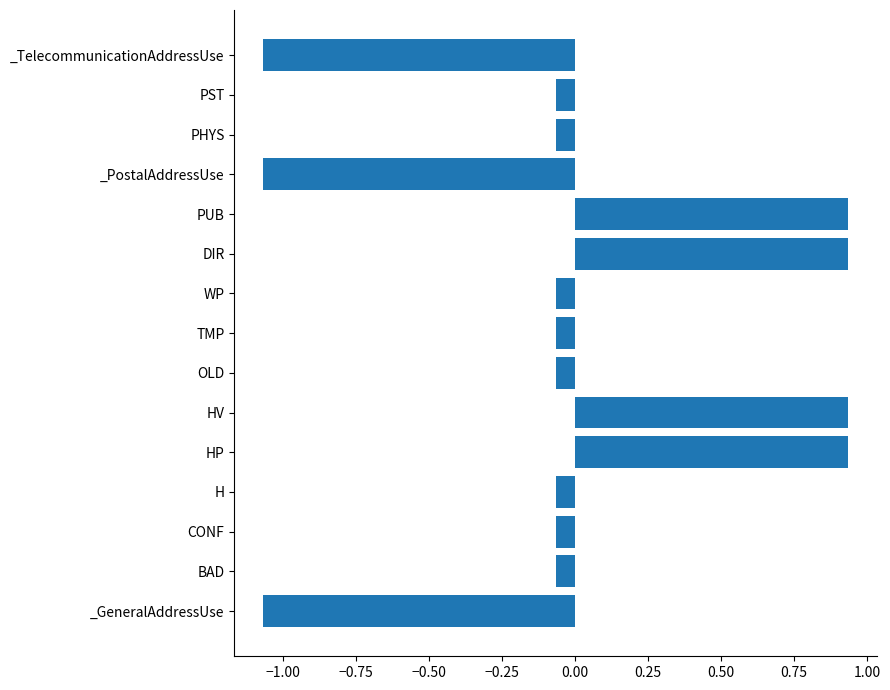

Between _PostalAddressUse and TMP, which is larger?

TMP